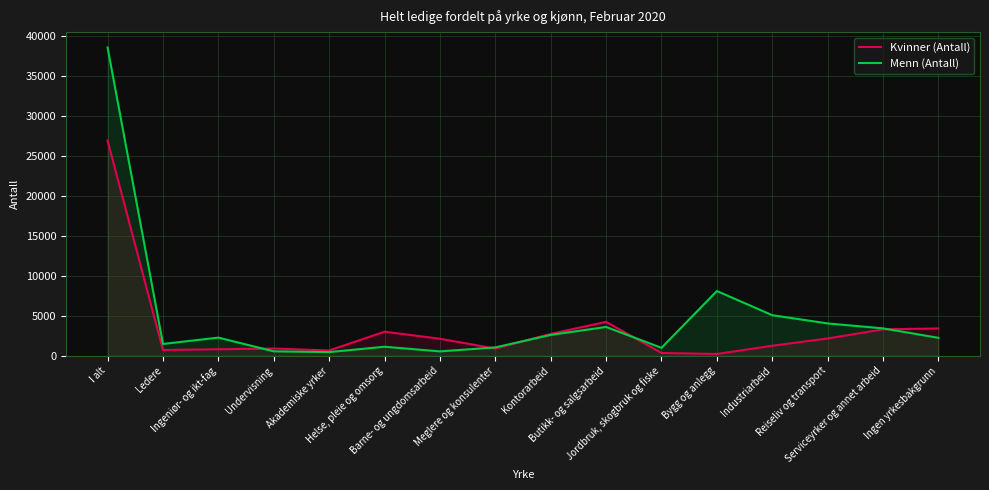

Which series changed the most between Akademiske yrker and Jordbruk, skogbruk og fiske?

Menn (Antall)